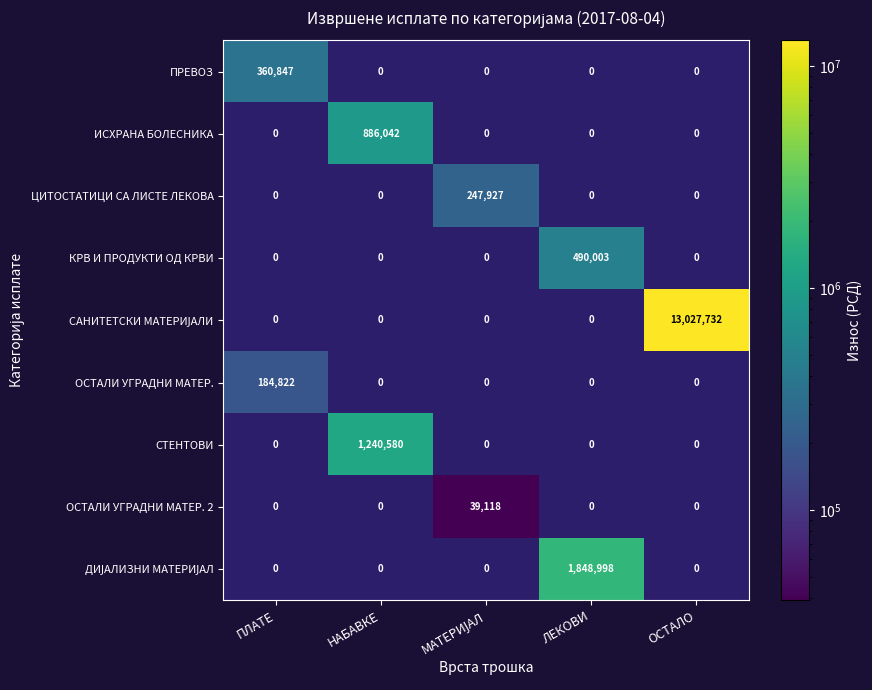

What is the difference between the ПРЕВОЗ values at ПЛАТЕ and НАБАВКЕ?

360847